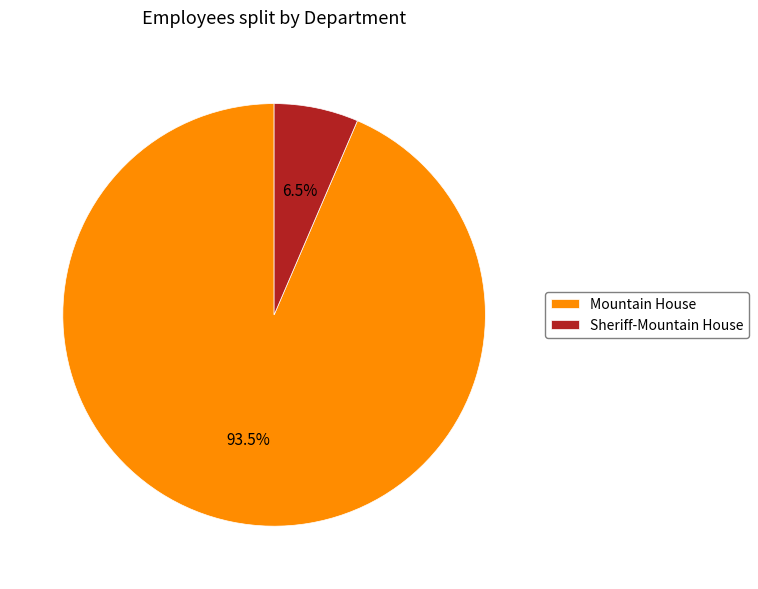

To the nearest percent, what is the difference between the Sheriff-Mountain House and Mountain House slice percentages?

87%